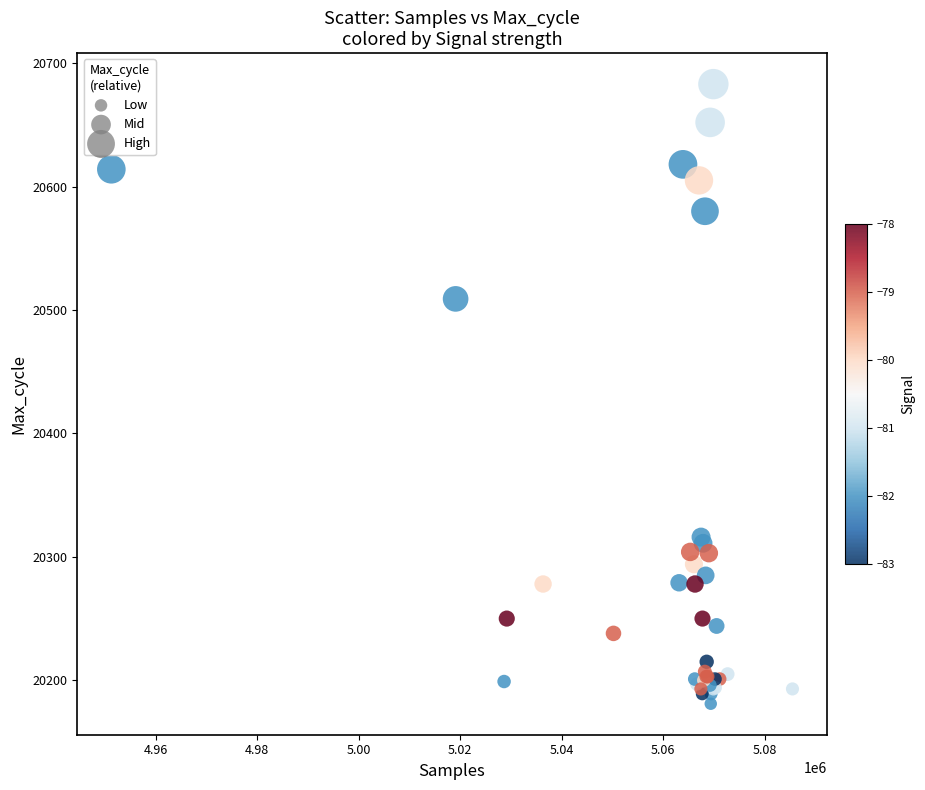

What Y value in the scatter plot is closest to 20432?

20509